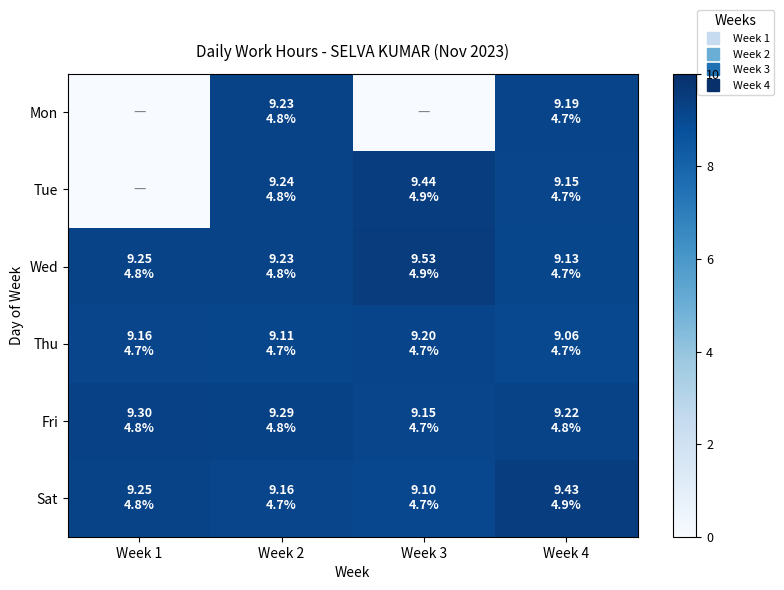

Reading left to right, what are all the values shown in this chart?

Mon: Week 1=0.0	Week 2=9.2	Week 3=0.0	Week 4=9.2
Tue: Week 1=0.0	Week 2=9.2	Week 3=9.4	Week 4=9.2
Wed: Week 1=9.2	Week 2=9.2	Week 3=9.5	Week 4=9.1
Thu: Week 1=9.2	Week 2=9.1	Week 3=9.2	Week 4=9.1
Fri: Week 1=9.3	Week 2=9.3	Week 3=9.2	Week 4=9.2
Sat: Week 1=9.2	Week 2=9.2	Week 3=9.1	Week 4=9.4